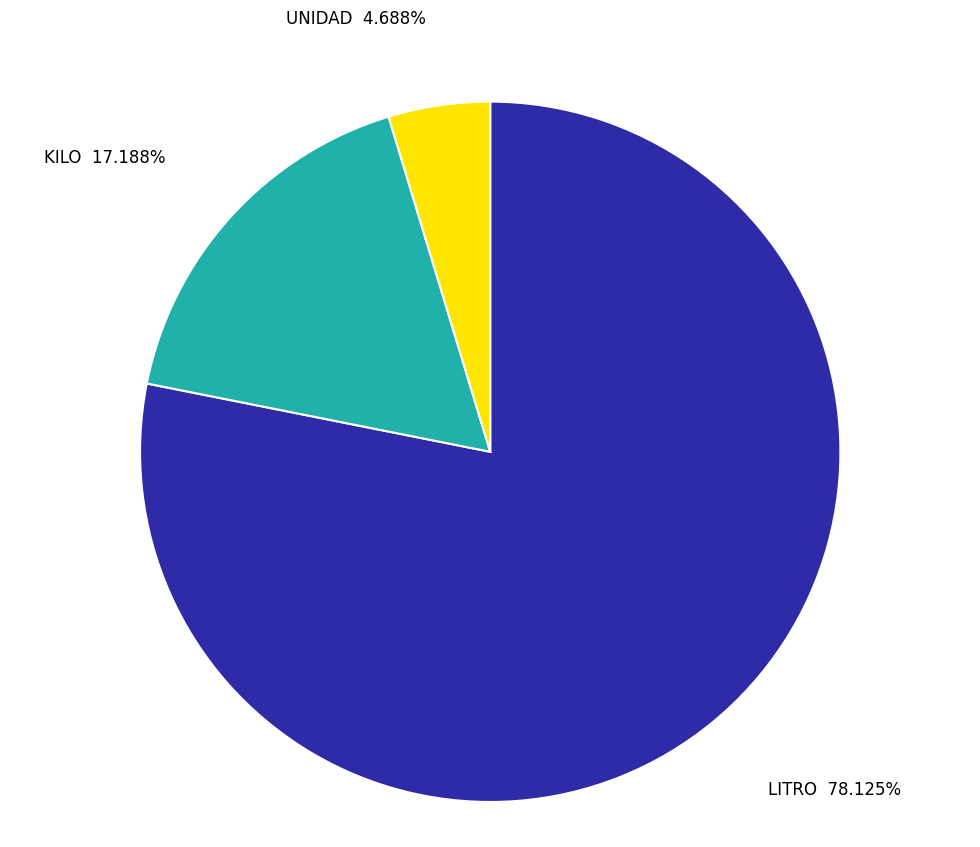

Does any single category account for the majority?

Yes